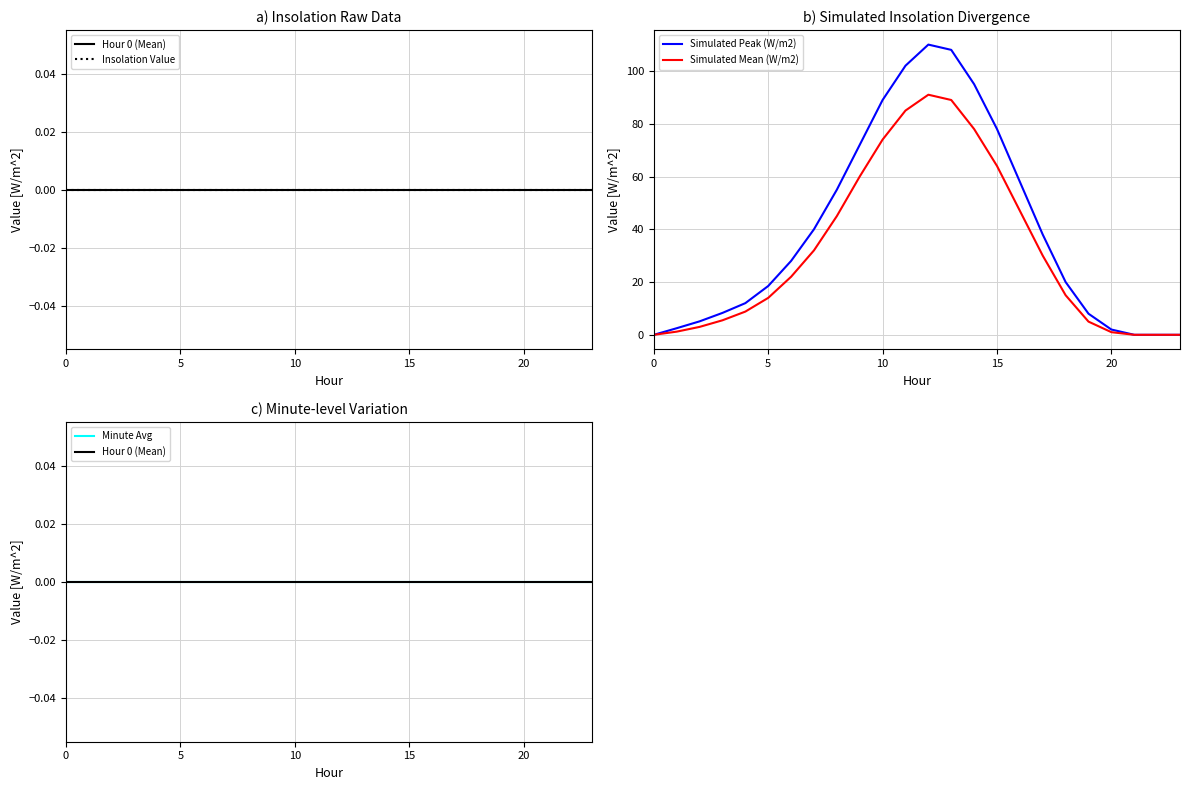

What is the maximum value for Simulated Peak (W/m2)?

110.0